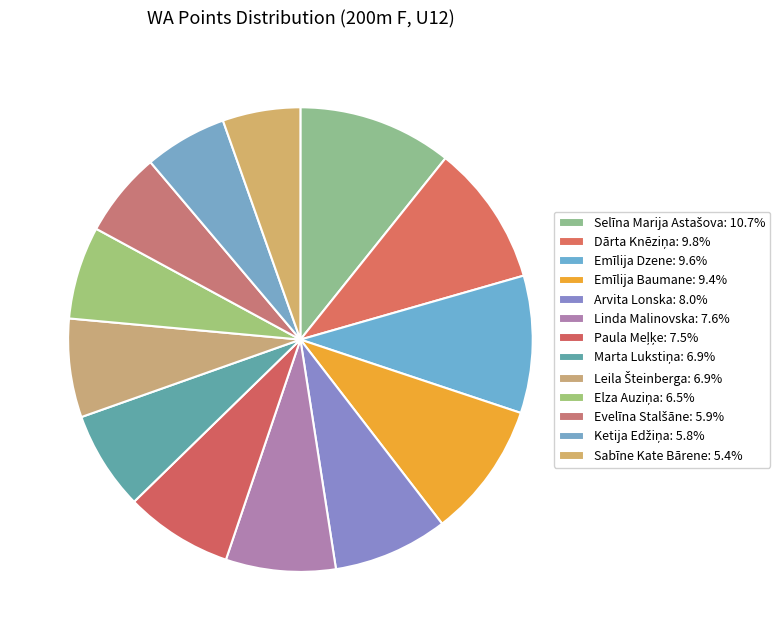

How many slices are in this pie chart?

13